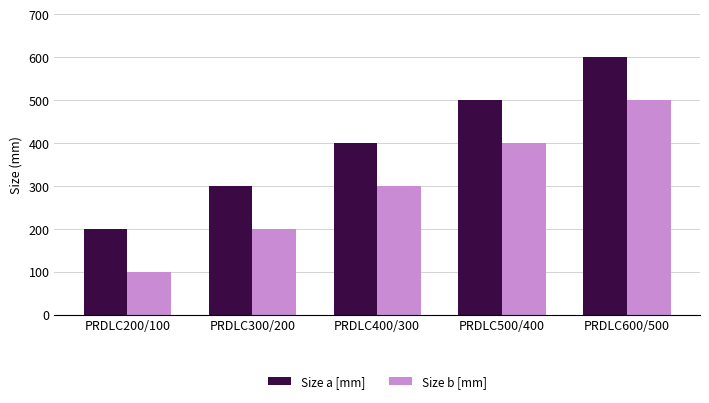

What is the label of the 3rd bar from the right?

PRDLC400/300